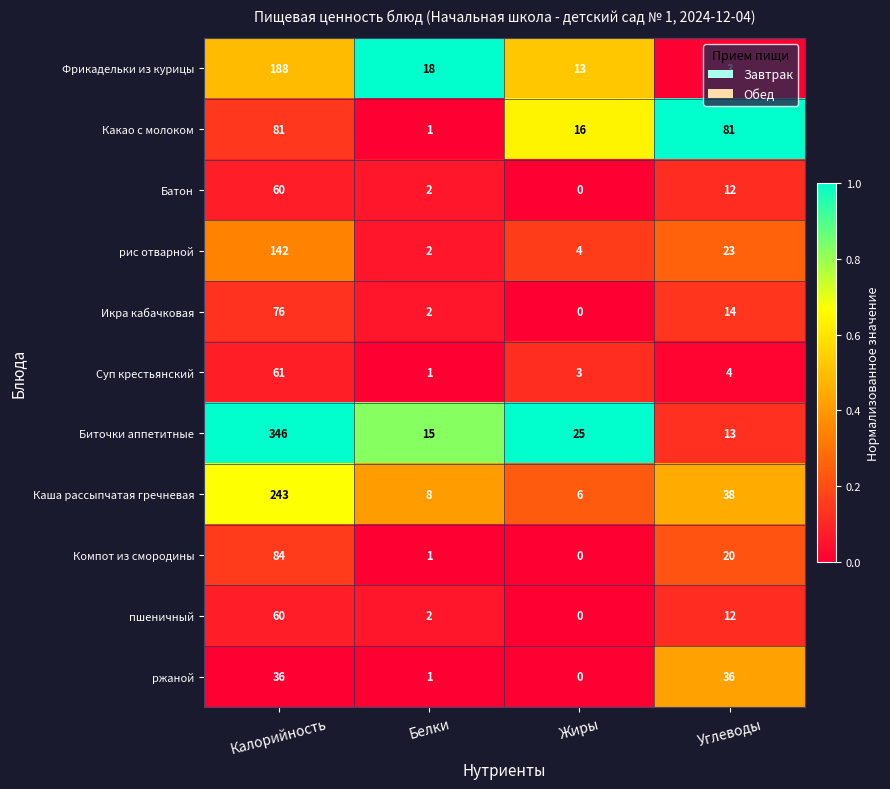

What is the spread (max minus min) of values at Калорийность?

310